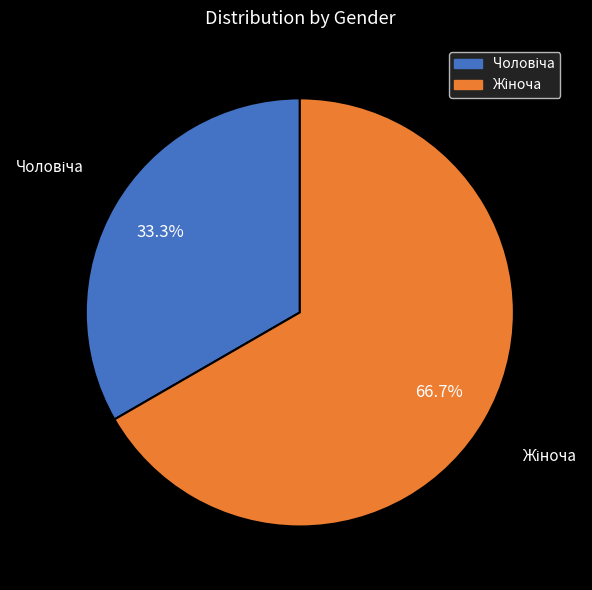

To the nearest percent, what is the difference between the largest and smallest slice percentages?

33%